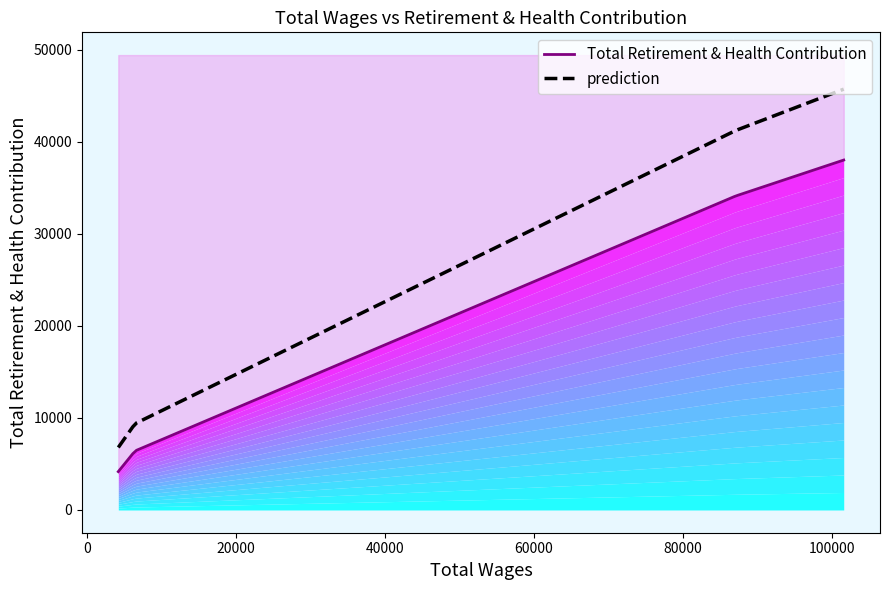

The chart shows a value of 2602 at 4167.0. True or false?

False